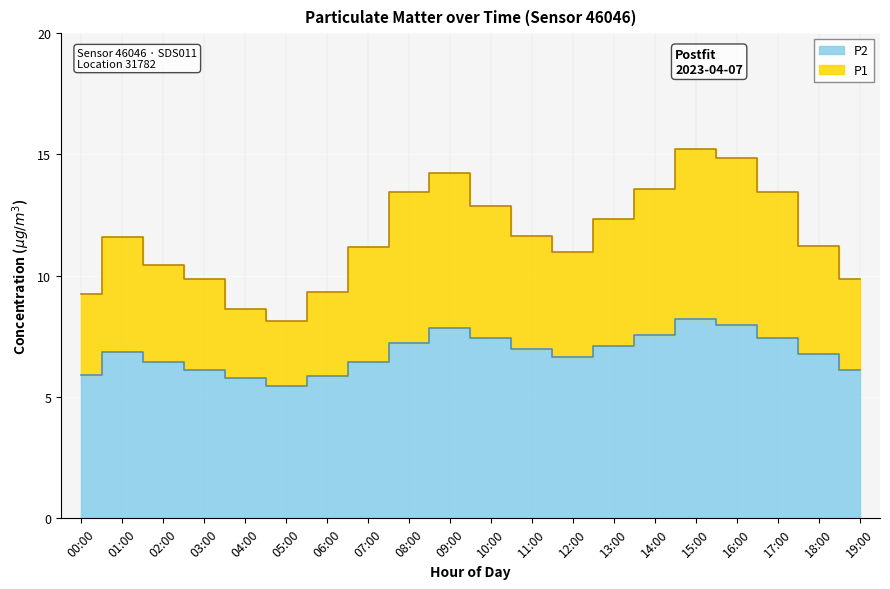

What is the spread (max minus min) of values at 00:00?

3.3